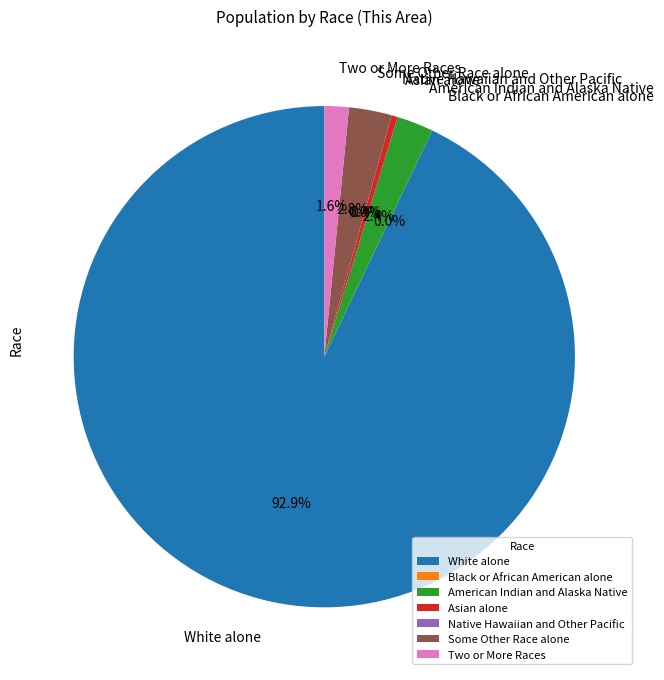

To the nearest percent, what is the difference between the White alone and Two or More Races slice percentages?

91%